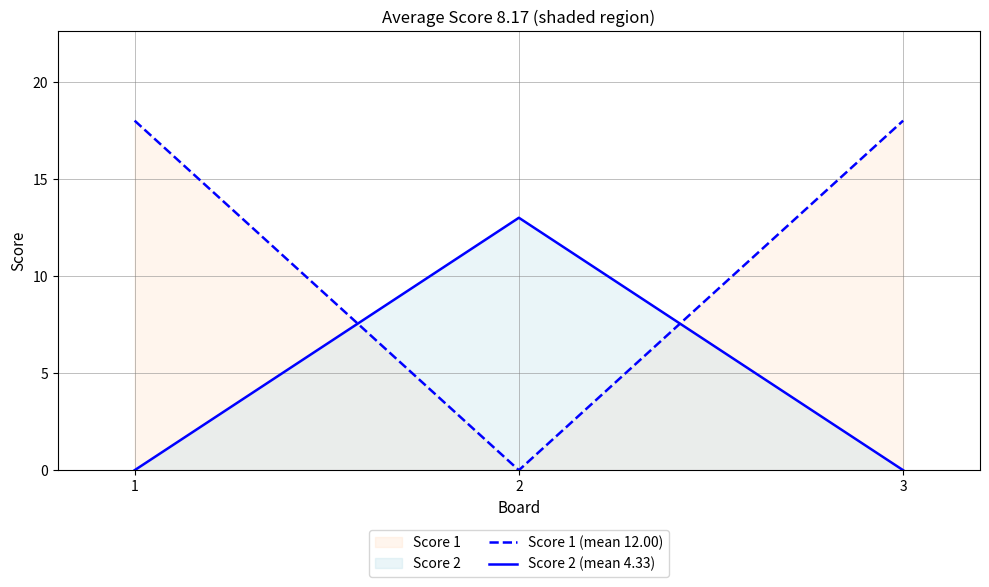

How many categories are shown in the chart?

3